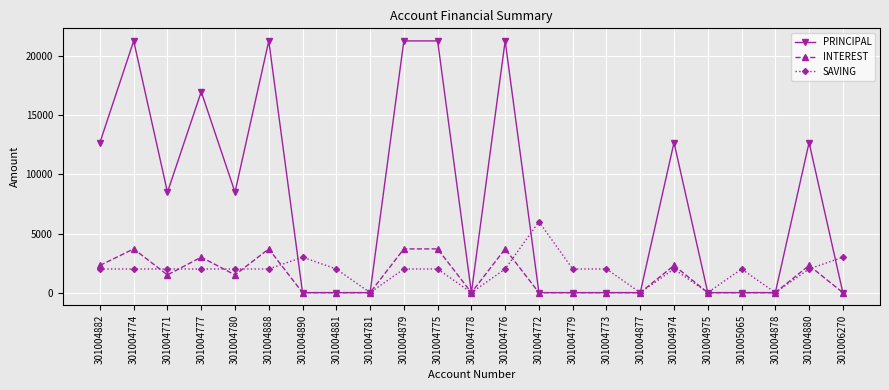

What position from the right is 301004879?

14